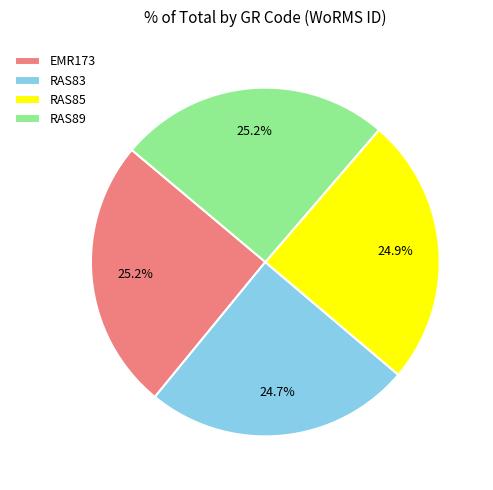

Is EMR173 the majority of the pie?

No